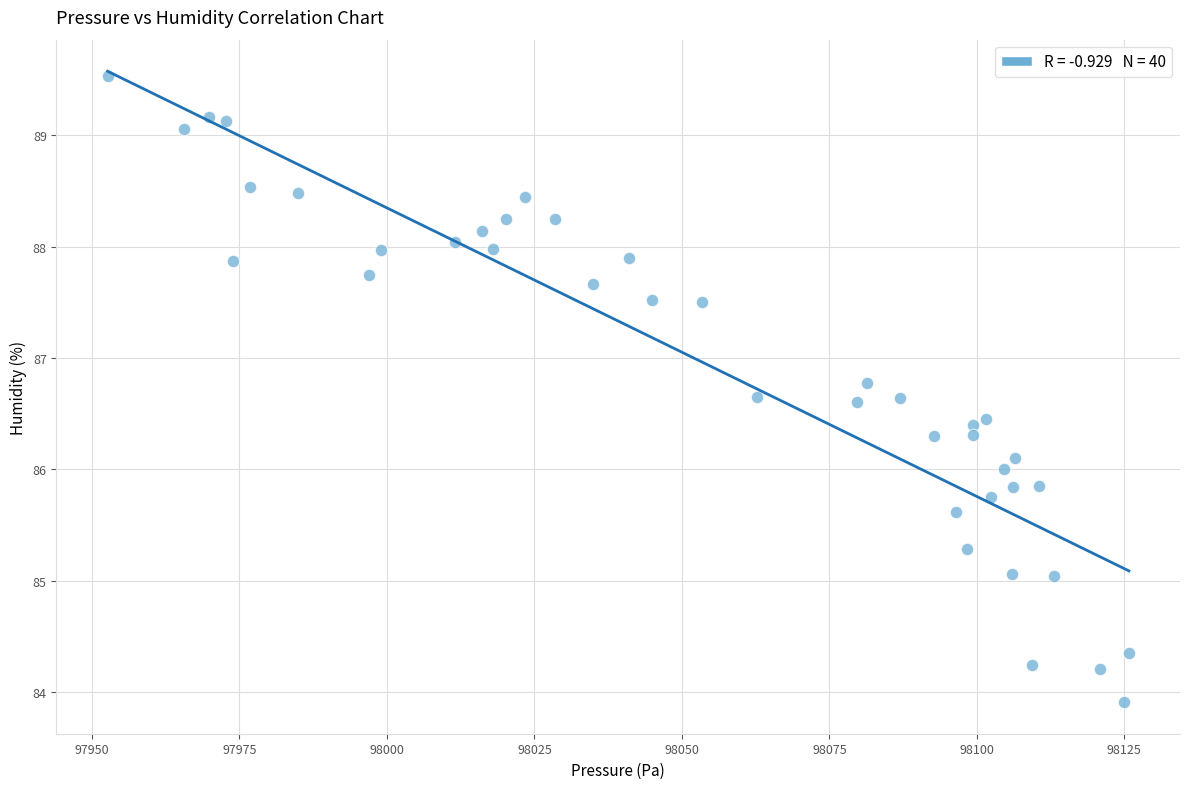

What is the range of Y values (max minus min)?

5.6